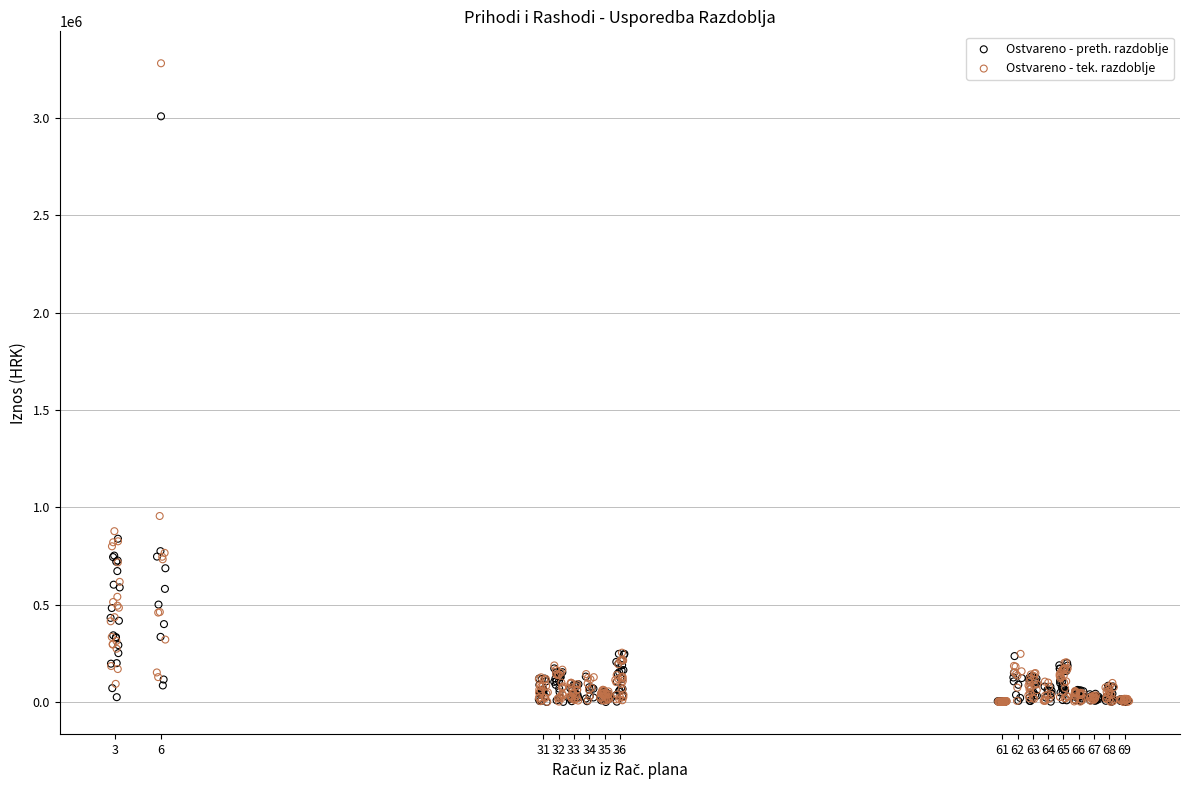

Which series reaches the maximum Y coordinate?

Ostvareno - tek. razdoblje